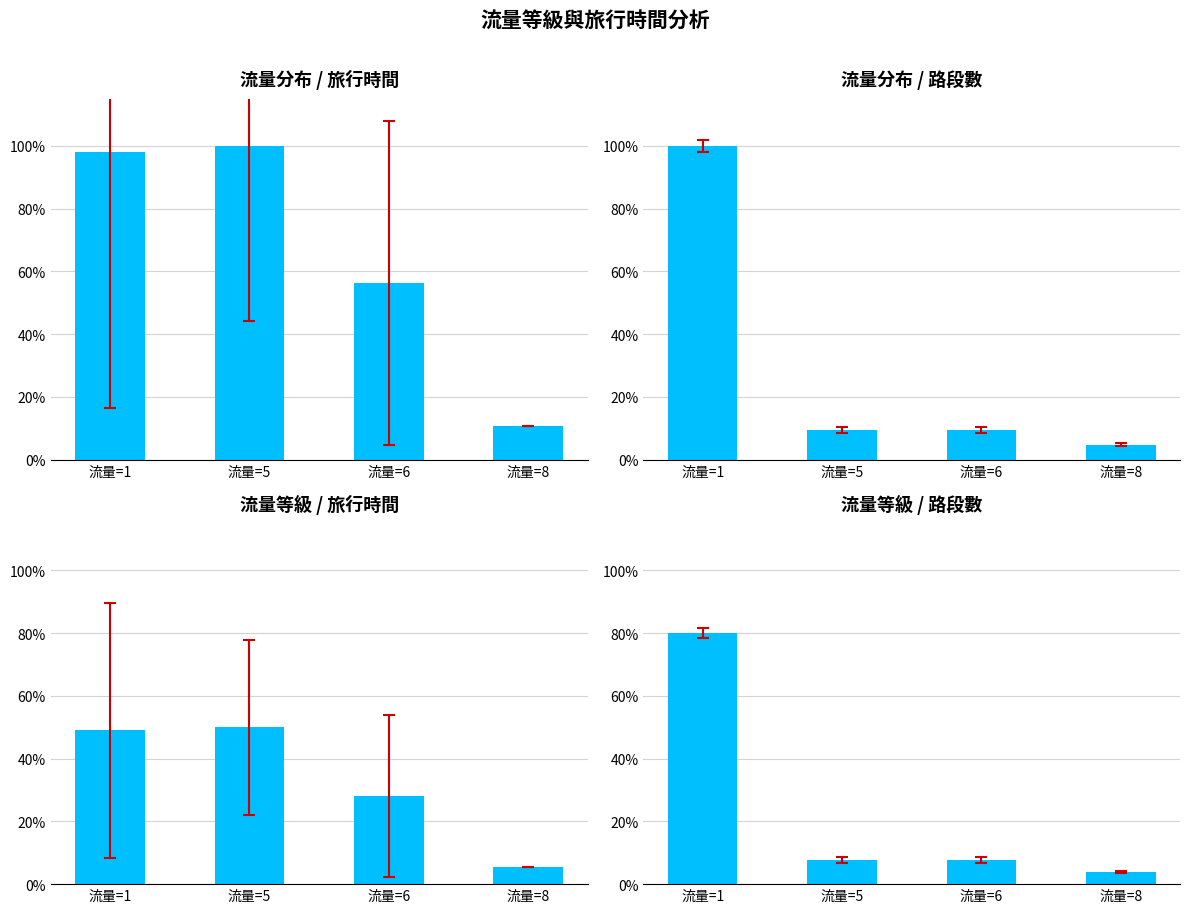

Reading left to right, what are all the values shown in this chart?

流量分布 / 旅行時間: 1.0	1.0	0.6	0.1
流量分布 / 路段數: 1.0	0.1	0.1	0.0
流量等級 / 旅行時間: 0.5	0.5	0.3	0.1
流量等級 / 路段數: 0.8	0.1	0.1	0.0